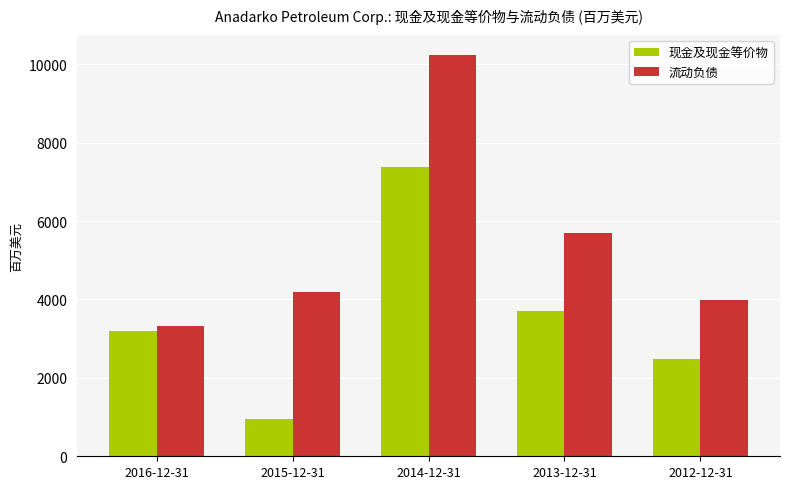

The value of 现金及现金等价物 at 2013-12-31 is 2488. True or false?

False